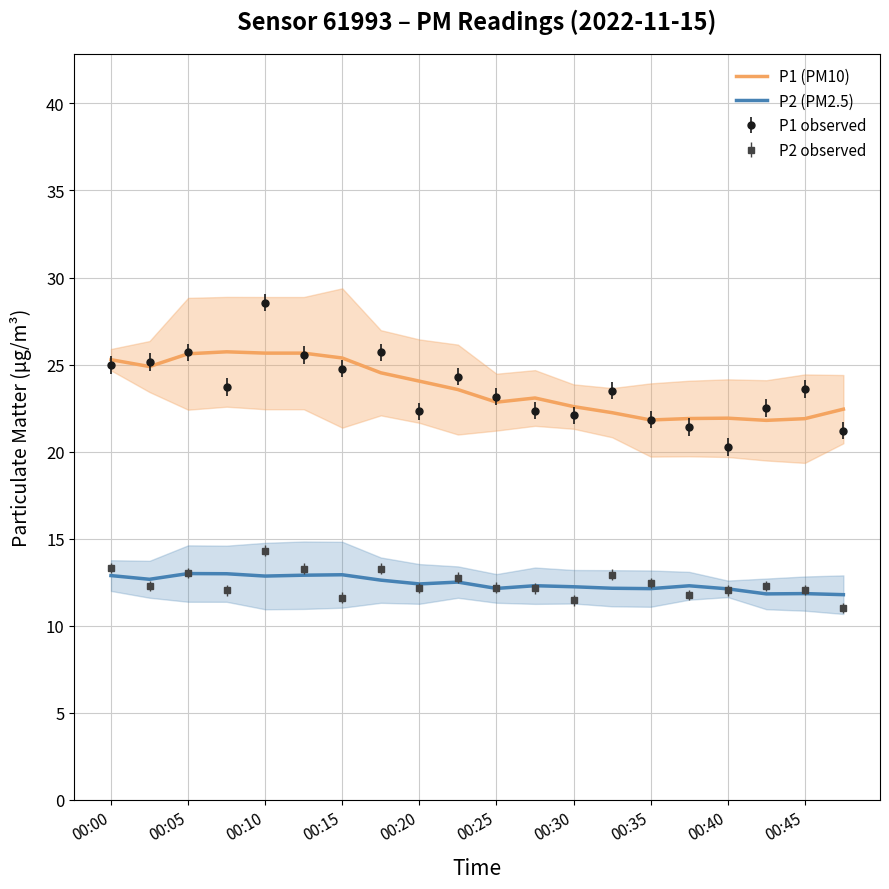

True or false: P2 (PM2.5) and P1 (PM10) intersect in this chart.

False